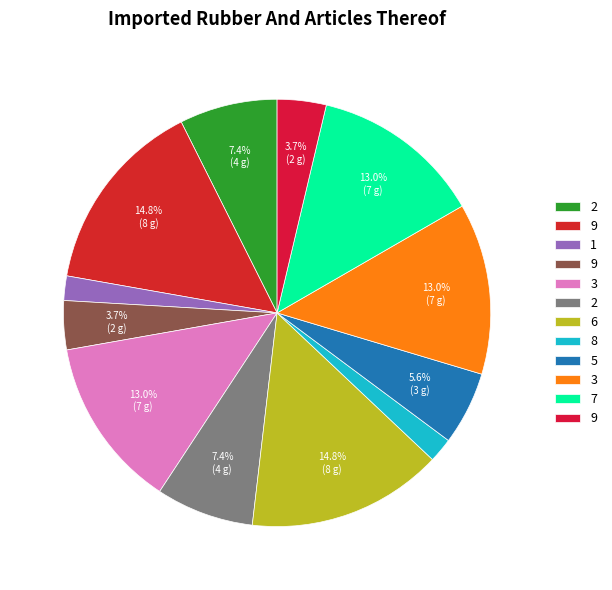

How many slices are in this pie chart?

12